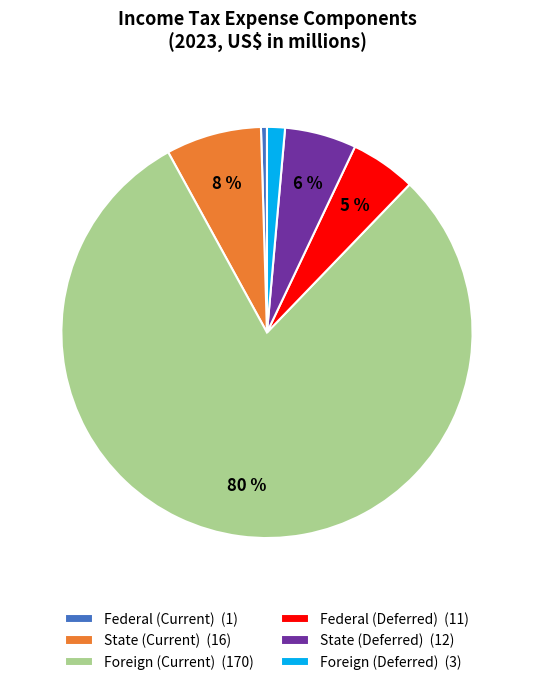

To the nearest percent, what is the difference between the Federal (Deferred) (11) and Federal (Current) (1) slice percentages?

5%